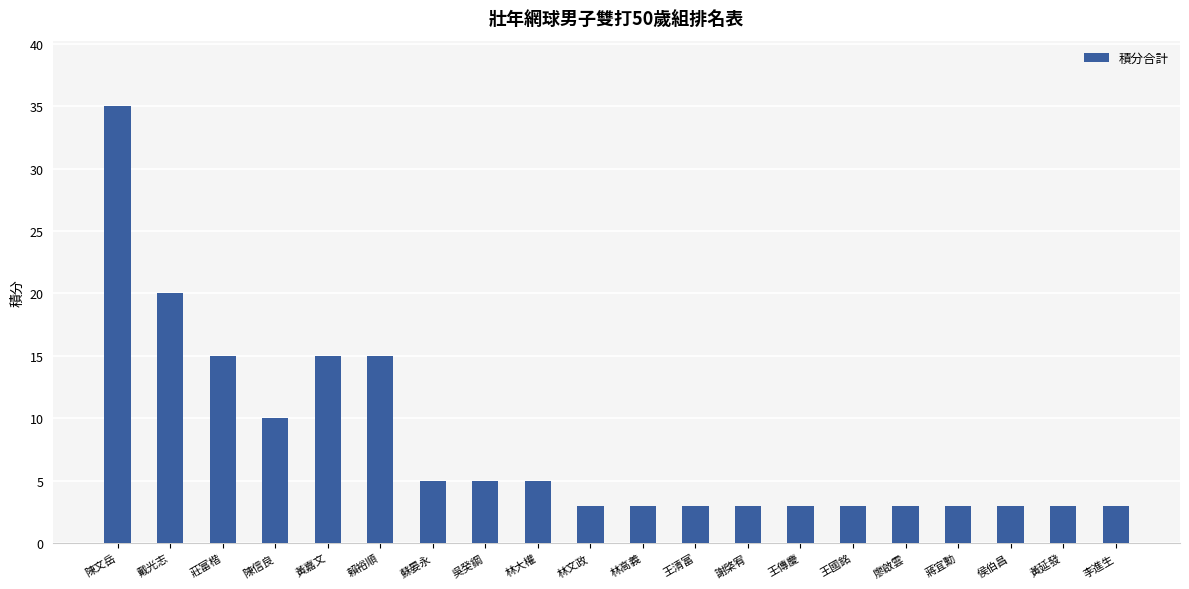

Reading left to right, list all the values displayed in this chart.

35	20	15	10	15	15	5	5	5	3	3	3	3	3	3	3	3	3	3	3